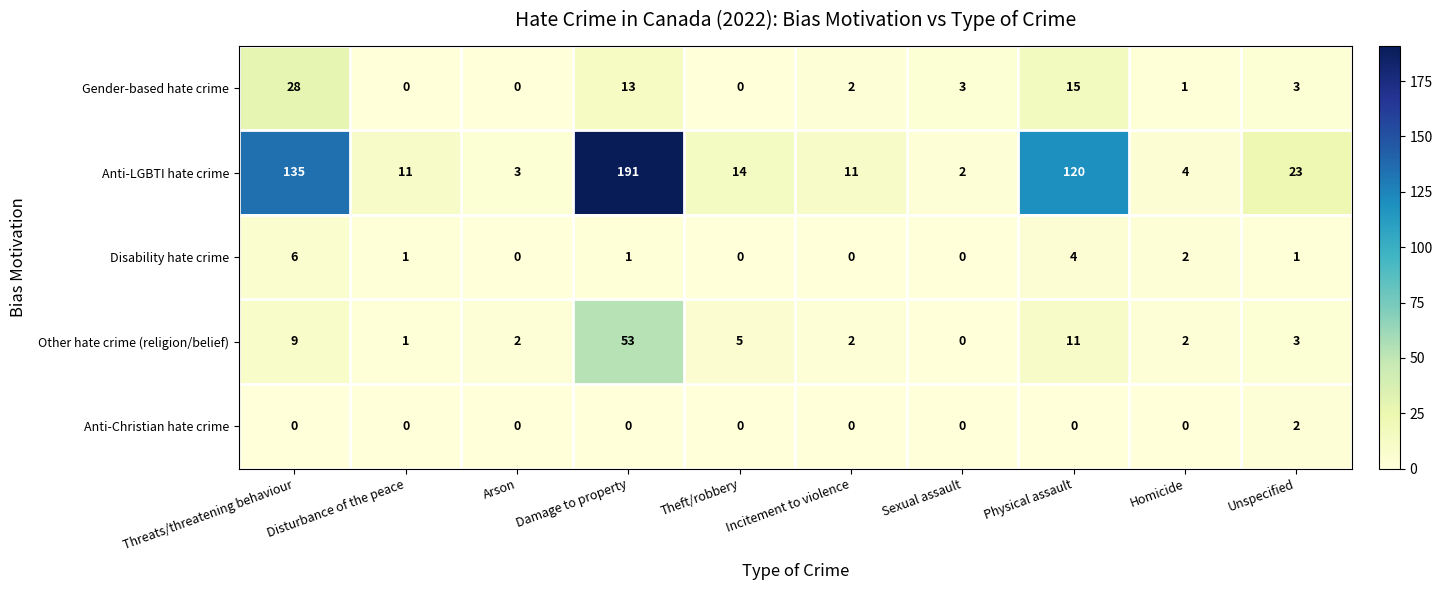

The Anti-Christian hate crime series shows 0 at Theft/robbery. True or false?

True